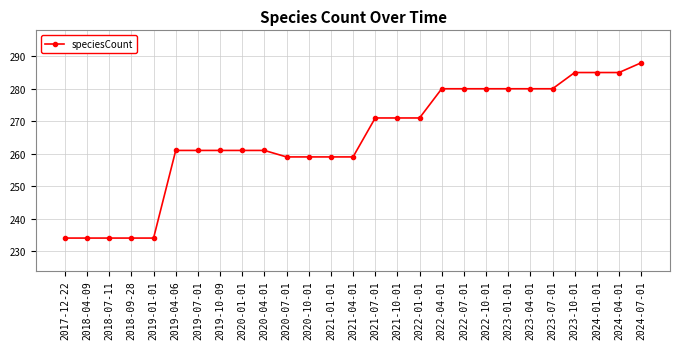

What is the sum of the values at 2024-04-01 and 2023-10-01?

570